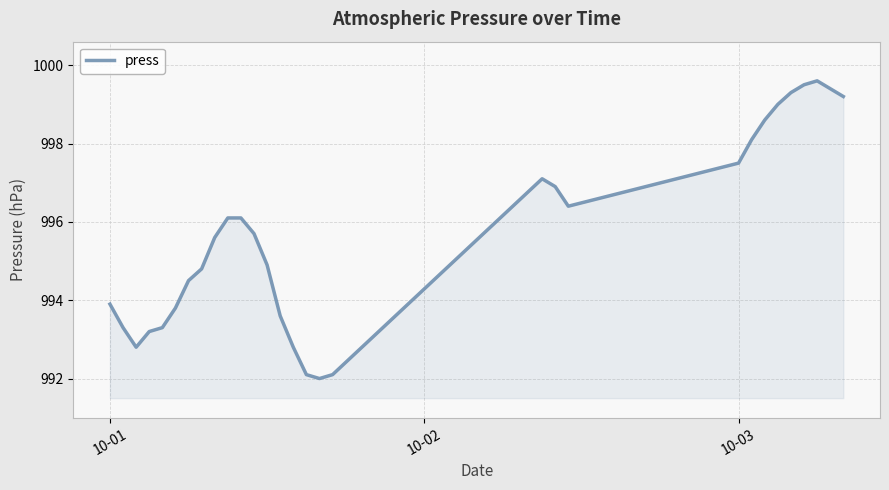

What is the difference between the maximum and minimum values?

7.6